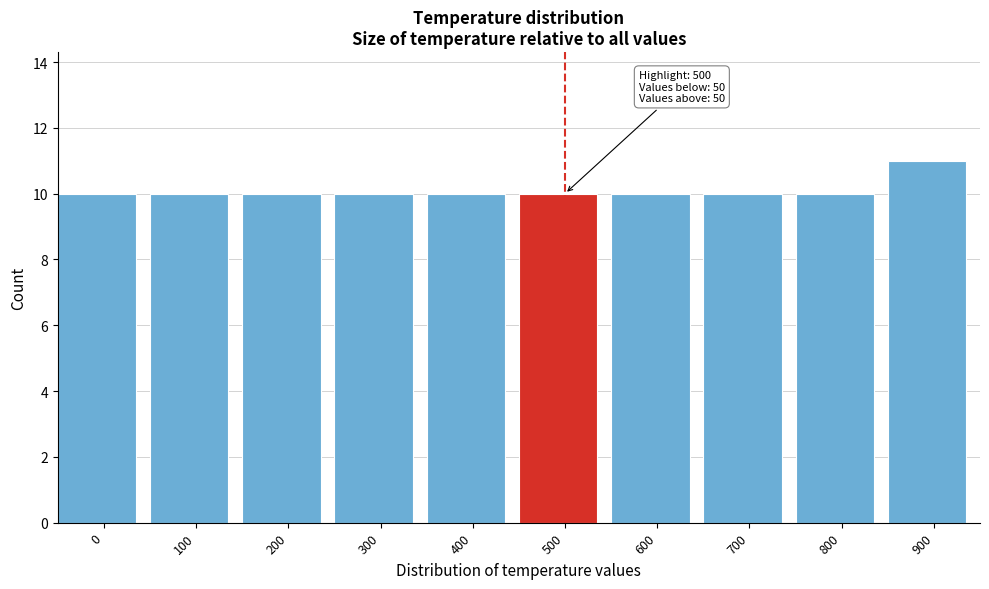

Reading right to left, list all the values displayed in this chart.

11	10	10	10	10	10	10	10	10	10